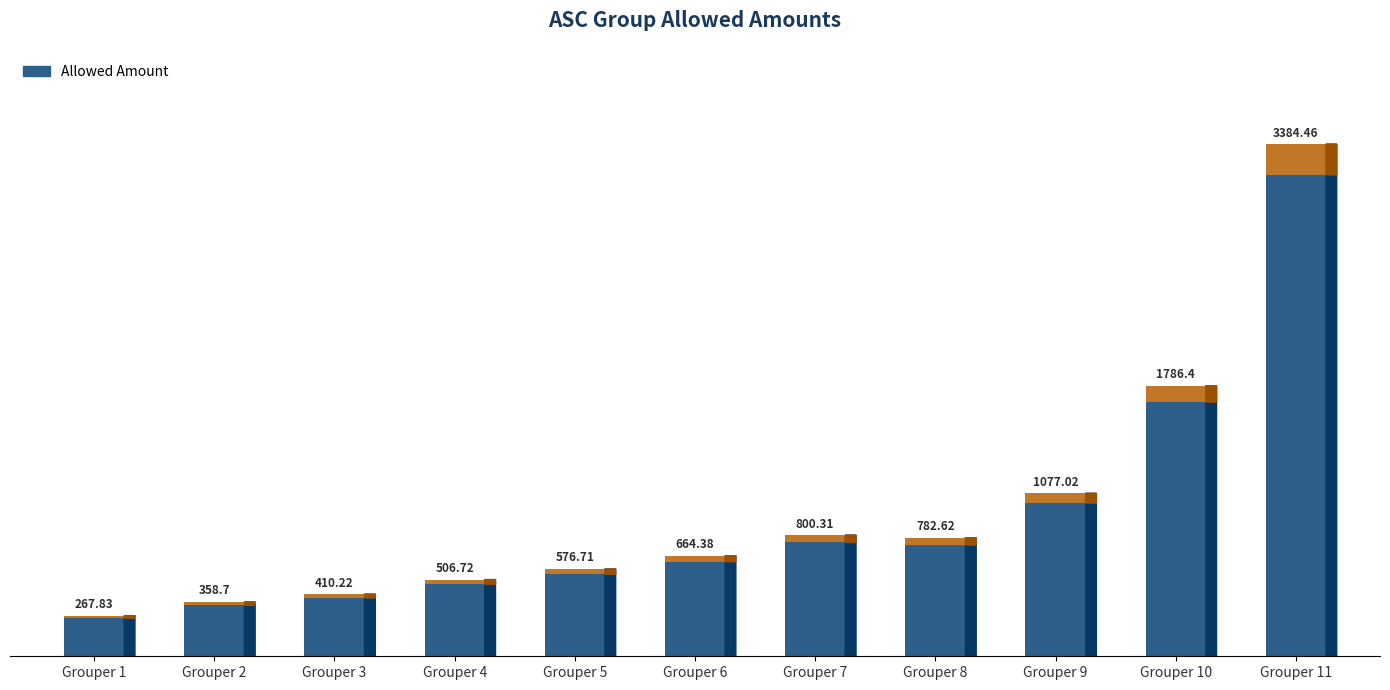

Rank the categories by value from highest to lowest.

Grouper 11, Grouper 10, Grouper 9, Grouper 7, Grouper 8, Grouper 6, Grouper 5, Grouper 4, Grouper 3, Grouper 2, Grouper 1